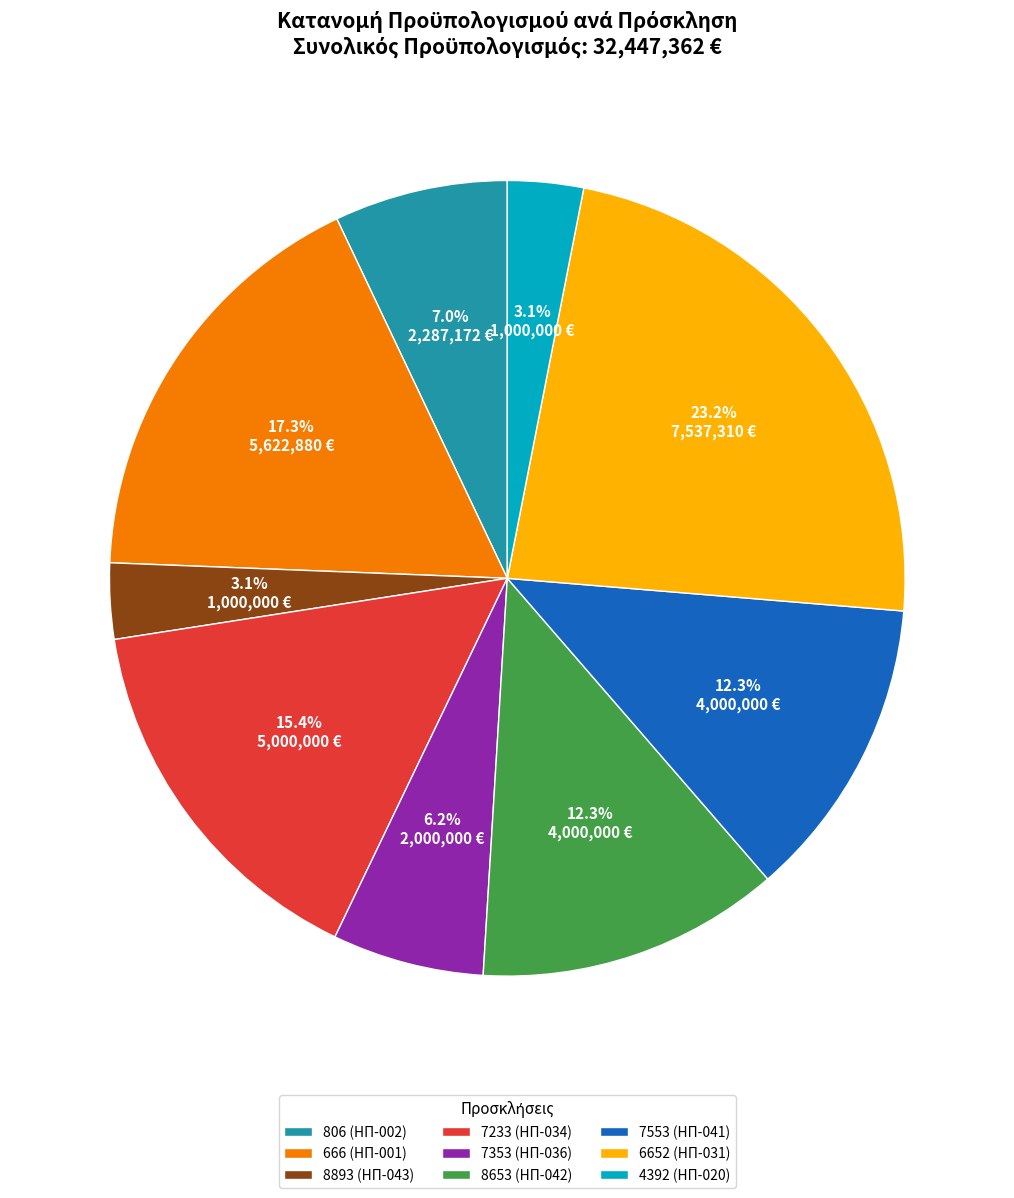

Between 8653 (ΗΠ-042) and 6652 (ΗΠ-031), which is larger?

6652 (ΗΠ-031)